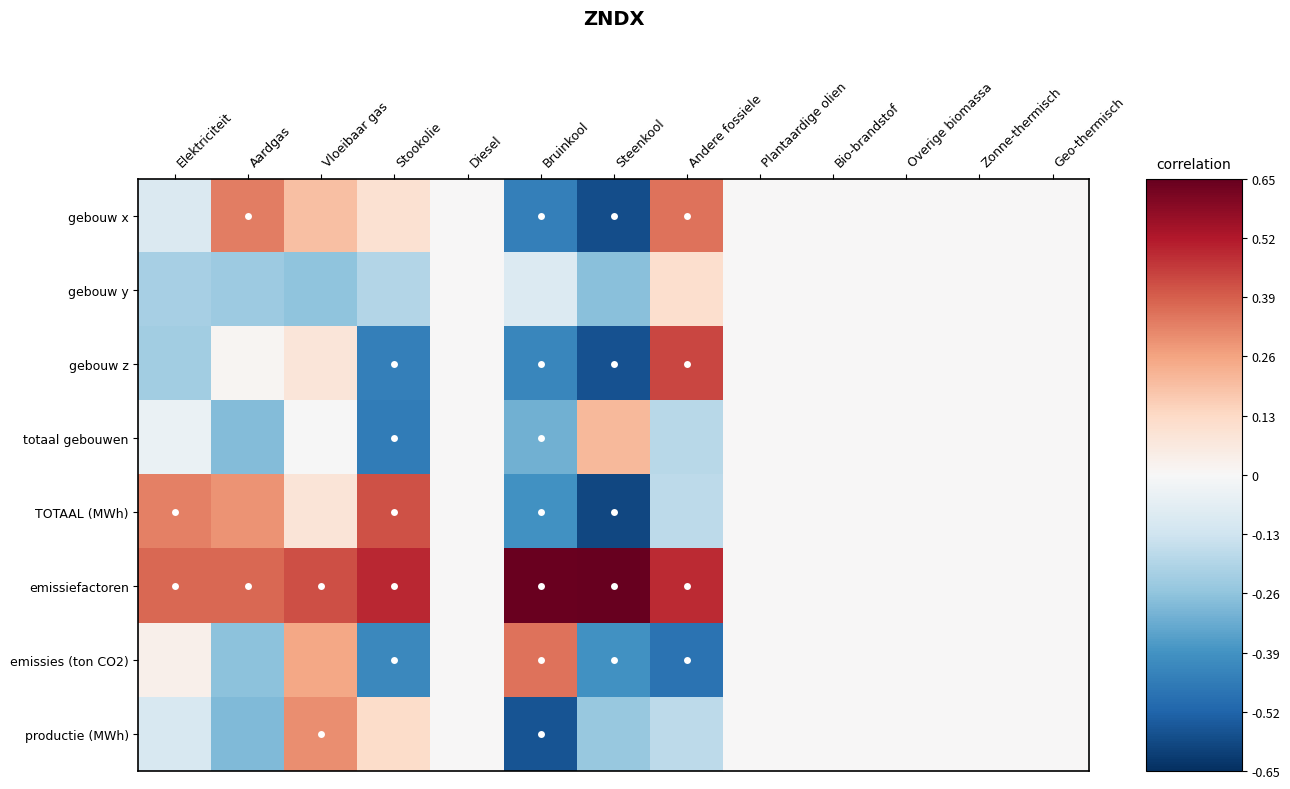

What is the smallest value displayed?

-0.6